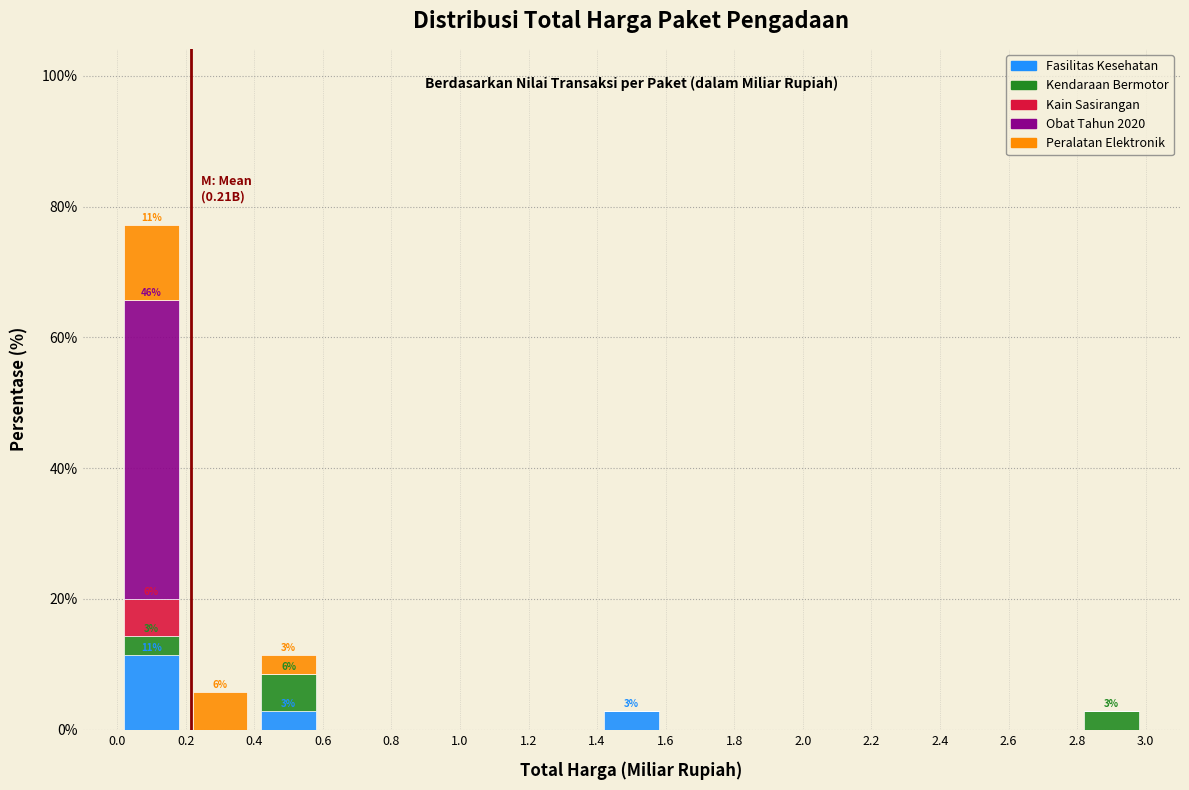

Which range on the x-axis has the tallest stacked bar (by total height)?

0.0 to 0.2